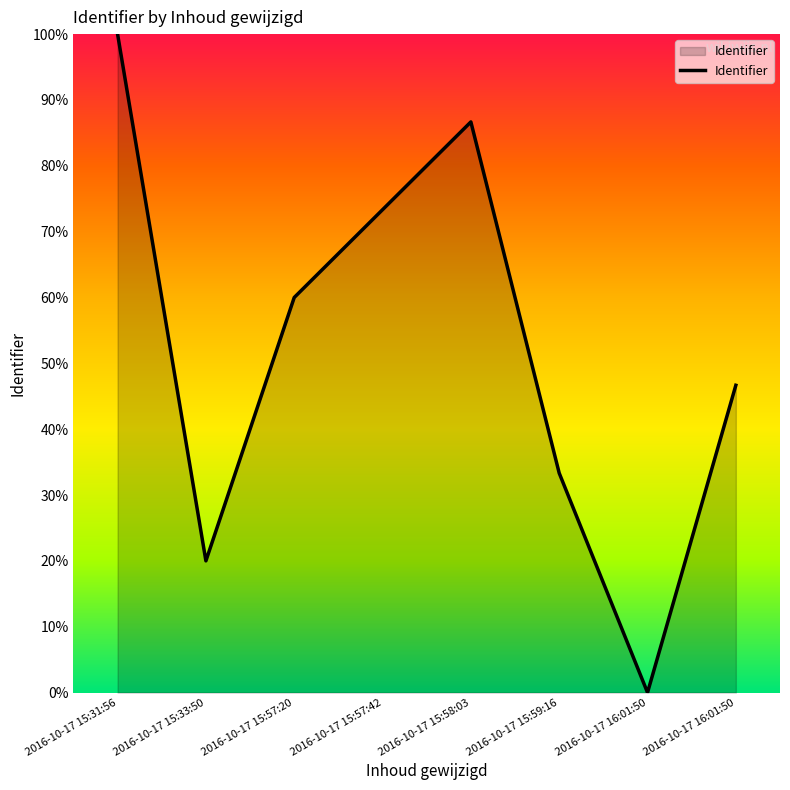

Rank the categories by value from highest to lowest.

2016-10-17 15:31:56, 2016-10-17 15:58:03, 2016-10-17 15:57:42, 2016-10-17 15:57:20, 2016-10-17 16:01:50, 2016-10-17 15:59:16, 2016-10-17 15:33:50, 2016-10-17 16:01:50